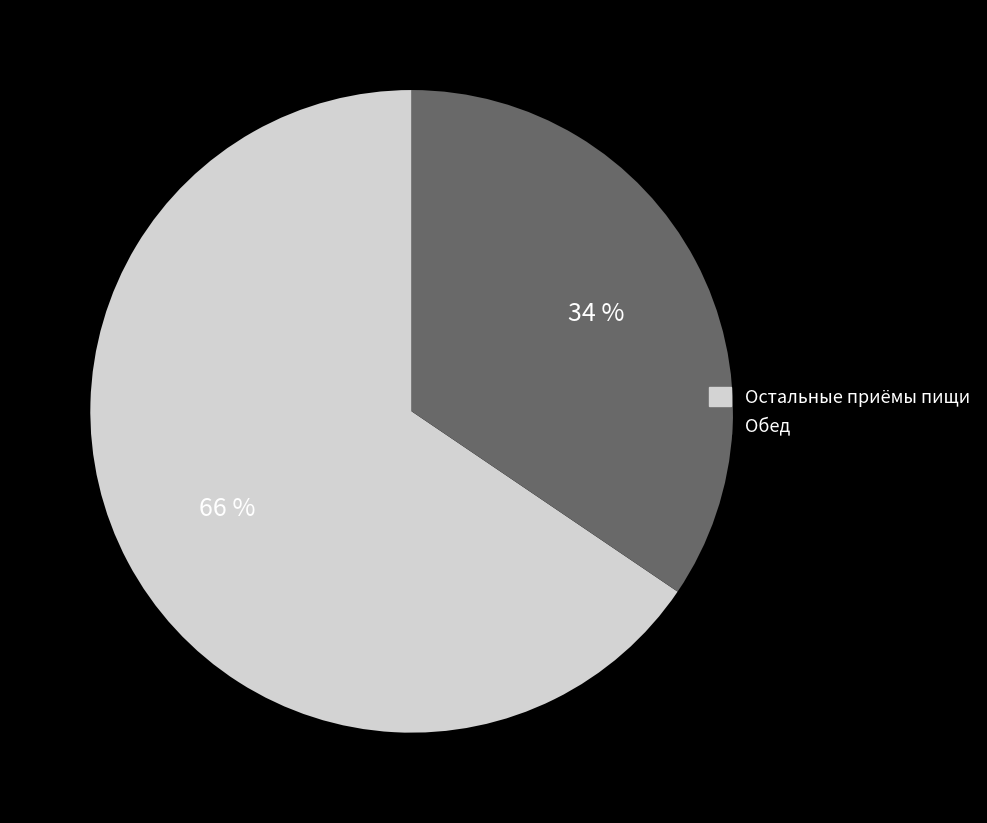

Is there any slice that represents more than half of the pie?

Yes